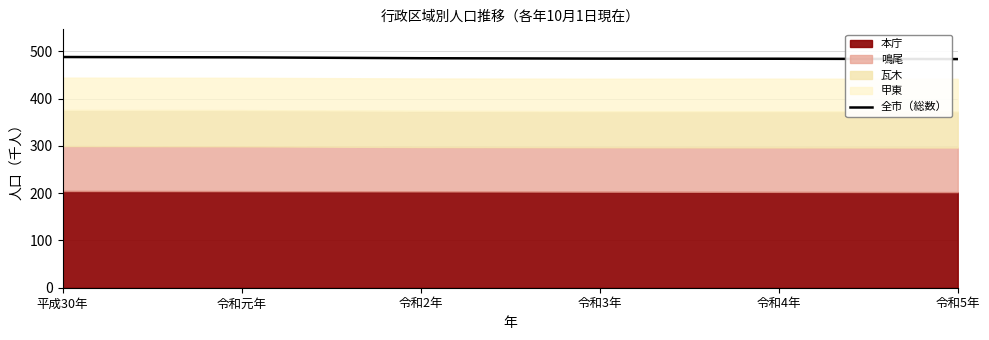

What is the ratio of the value at 令和元年 to the value at 令和3年?

1.0